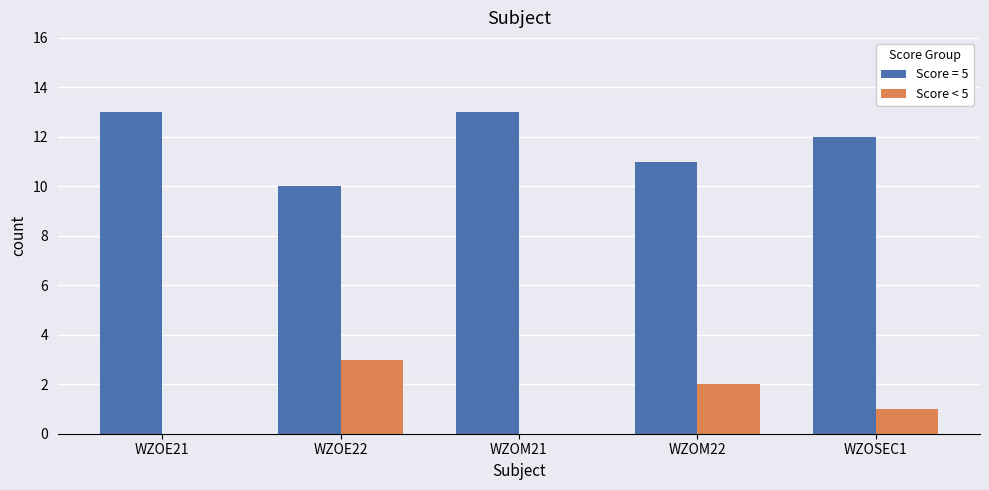

Is it true that Score < 5 equals 2 at WZOM22?

True